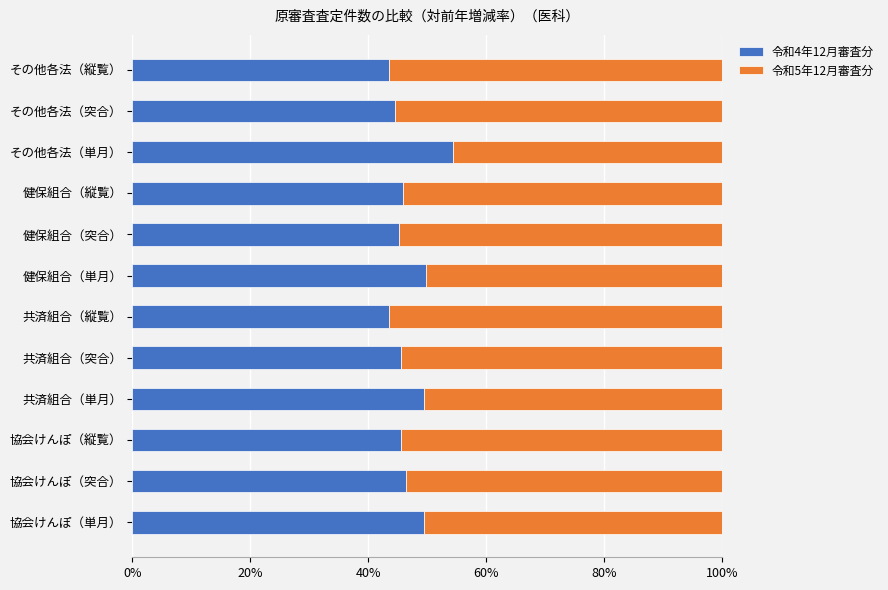

The 令和4年12月審査分 series shows 70.9 at 協会けんぽ（単月）. True or false?

False